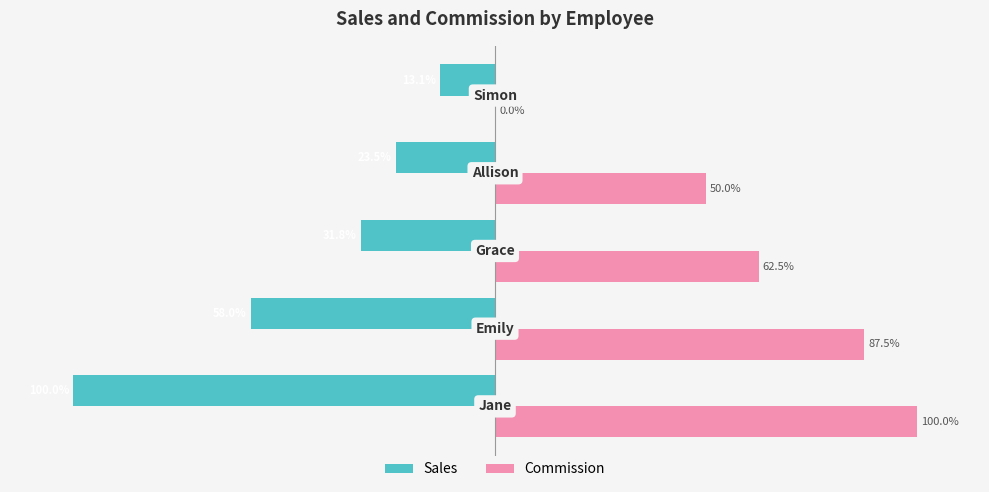

What is the smallest value displayed?

-100.0